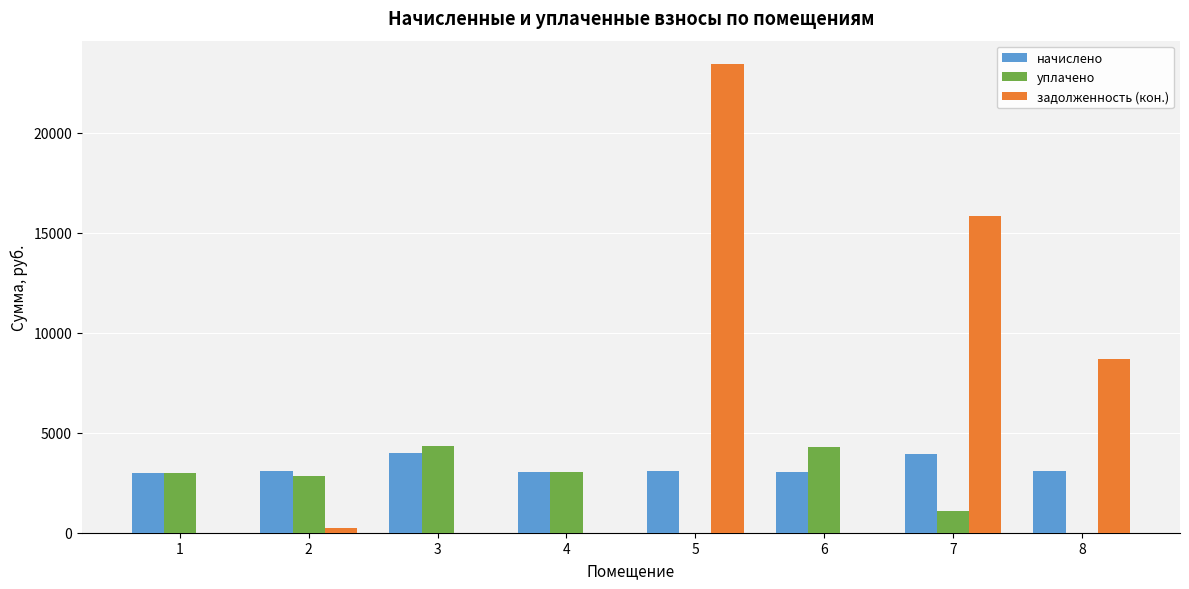

At which category is the sum across all series the highest?

5